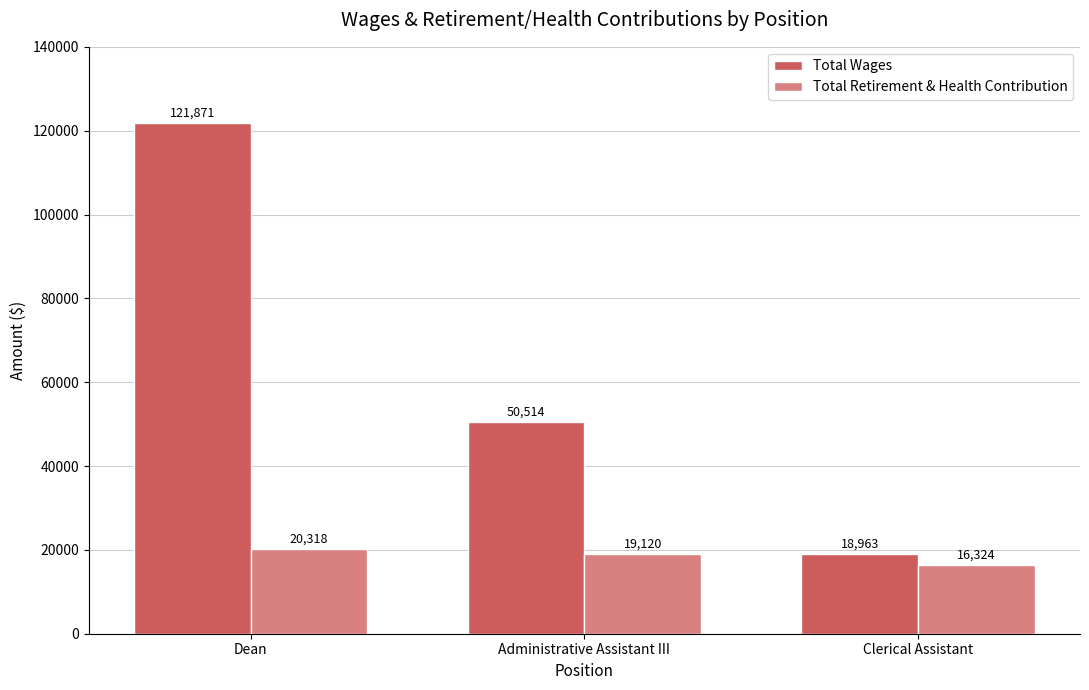

Count the number of data series in this chart.

2